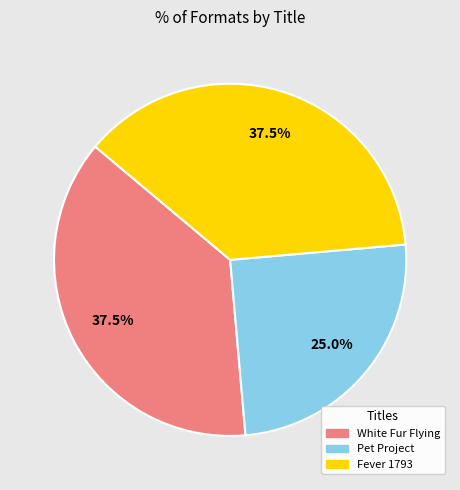

What percentage is the Pet Project slice, to the nearest percent?

25%